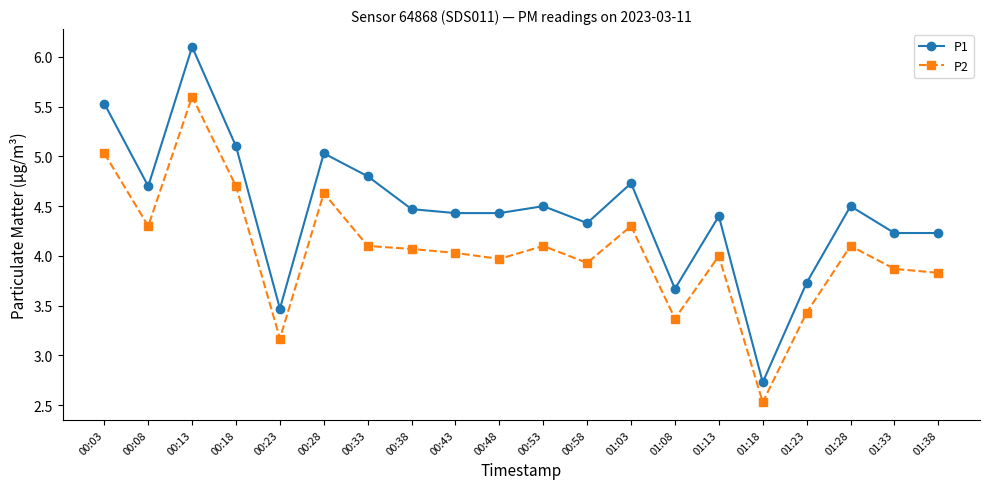

At which category does P2 reach its first local valley?

00:08